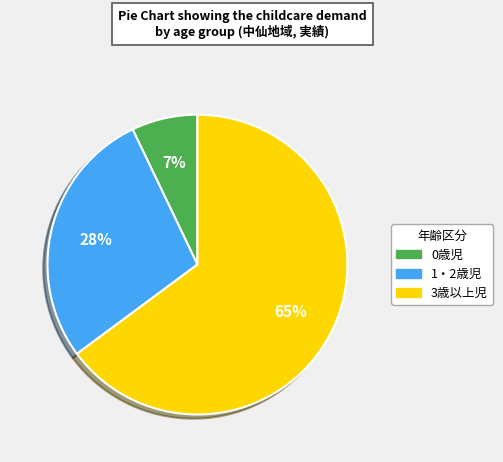

Between 0歳児 and 1・2歳児, which is larger?

1・2歳児